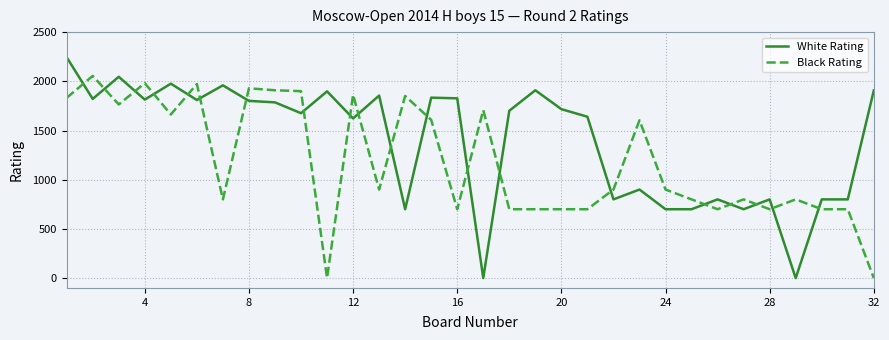

Which series has the widest spread of values?

White Rating